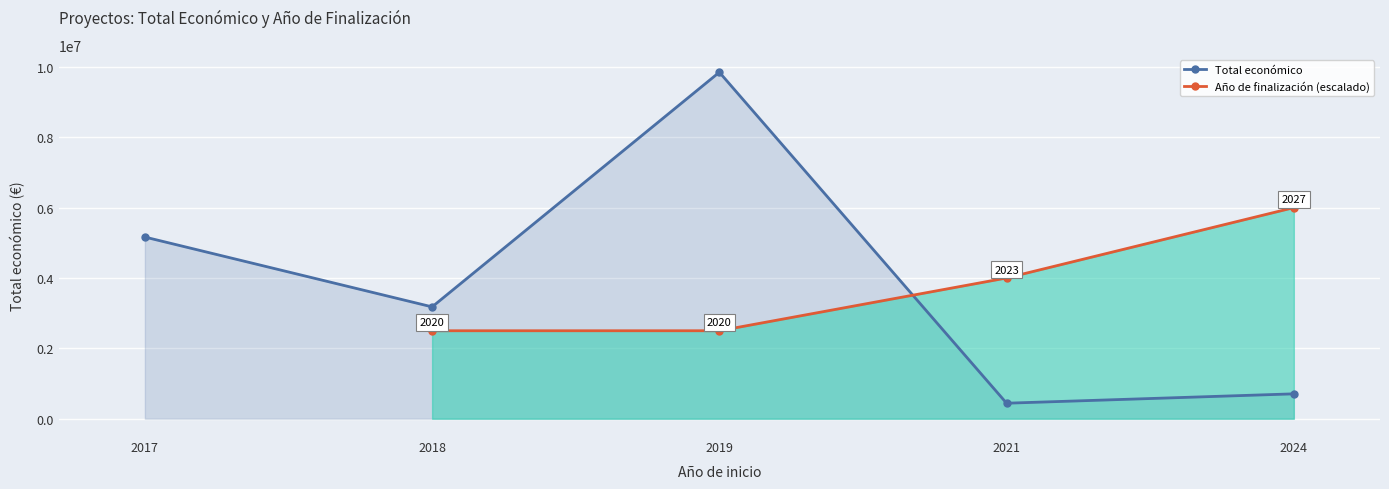

What is the average value of the Total económico series?

3867375